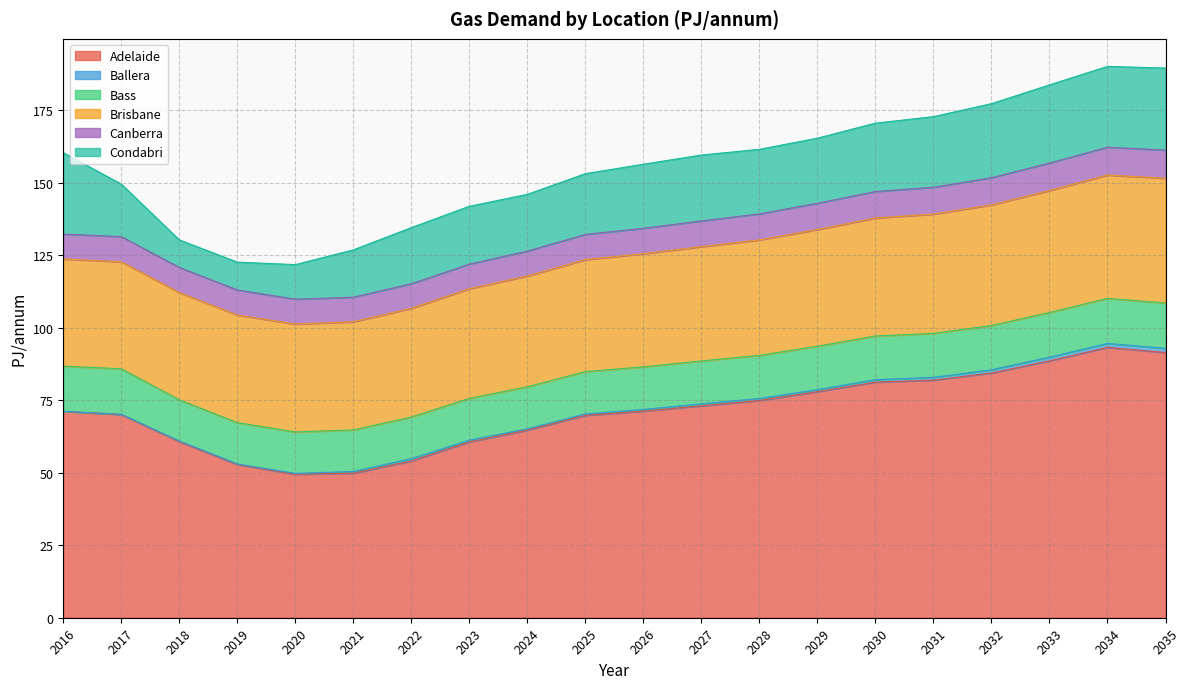

What is the difference between the maximum and minimum values in the Bass series?

1.5